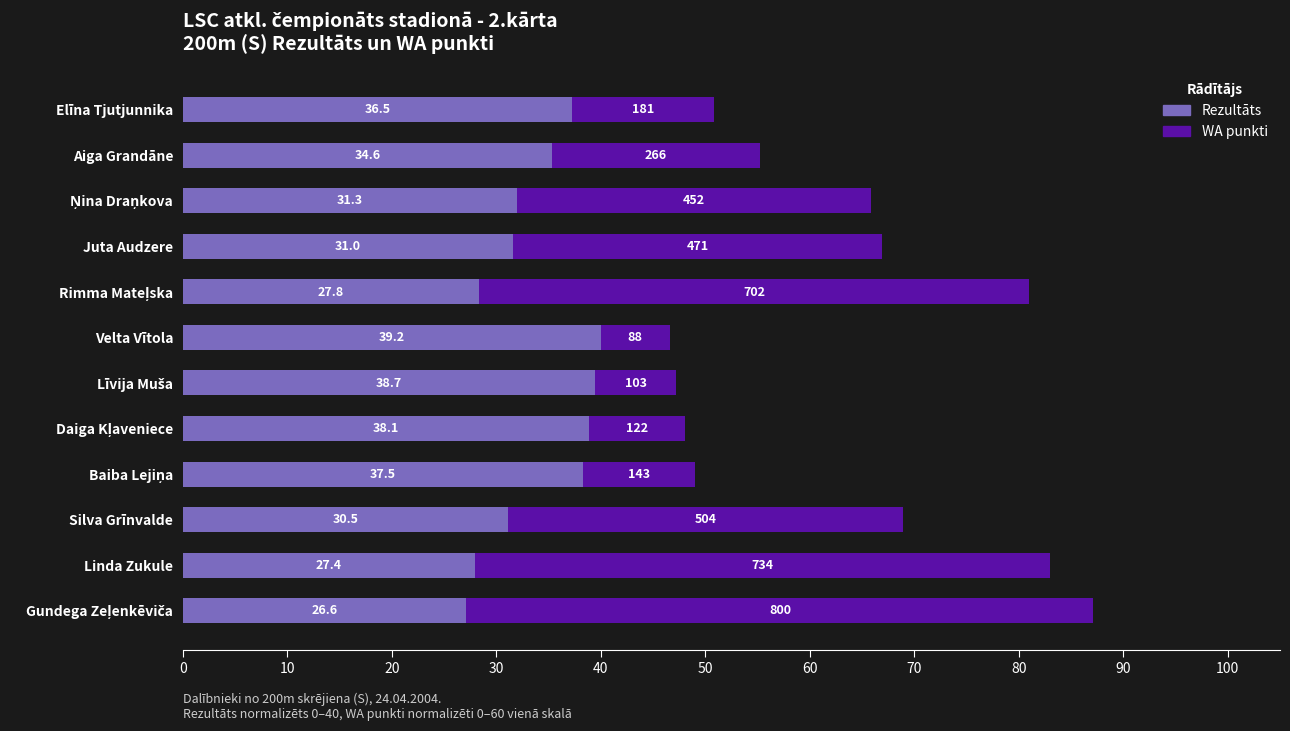

What are all the series names shown in the legend?

Rezultāts, WA punkti